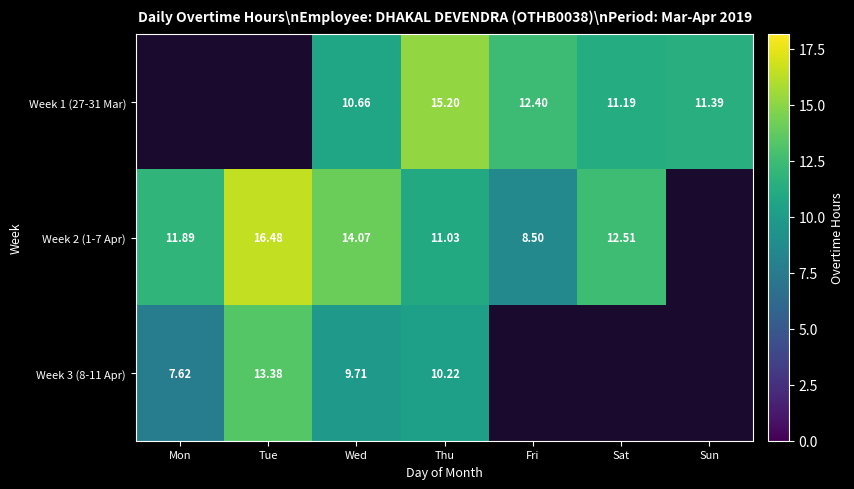

The Week 3 (8-11 Apr) series shows 7.0 at Thu. True or false?

False